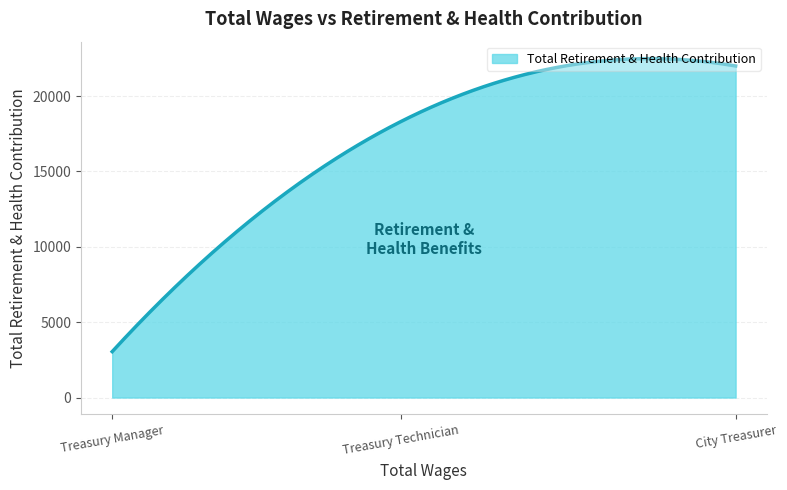

What is the maximum value shown in the chart?

22488.2